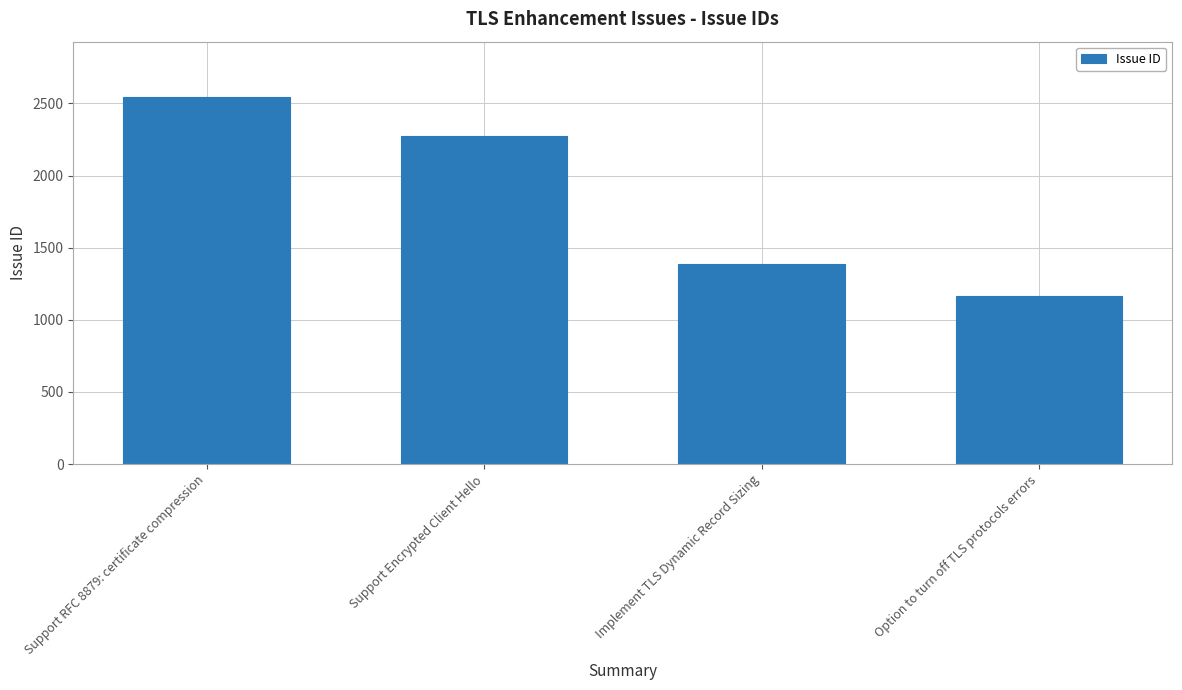

The chart shows a value of 613 at Implement TLS Dynamic Record Sizing. True or false?

False